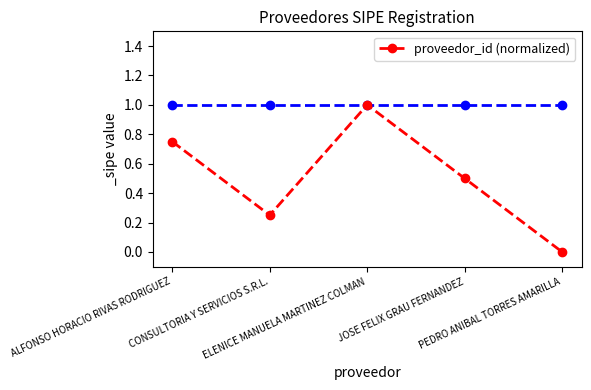

What is the average value?

0.5